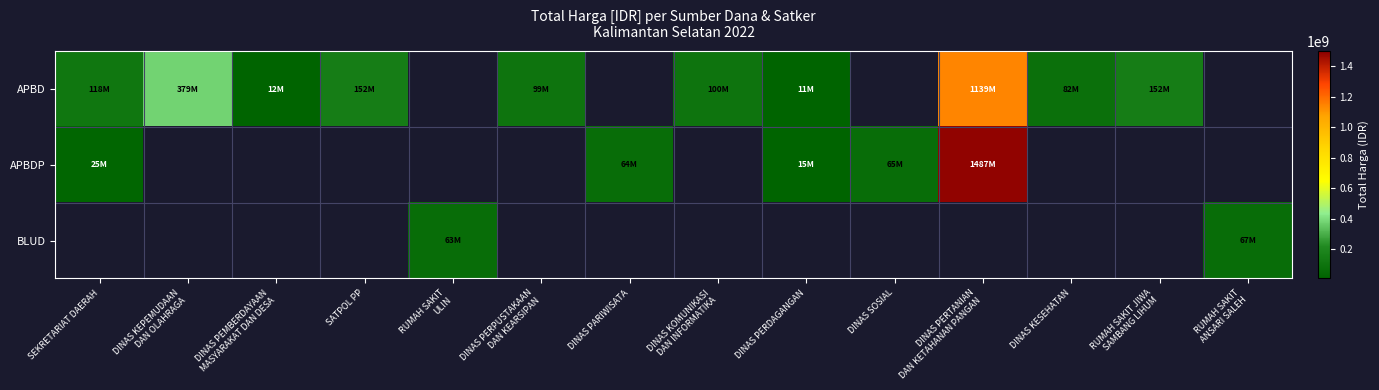

At how many categories does at least one series exceed 936219782?

1